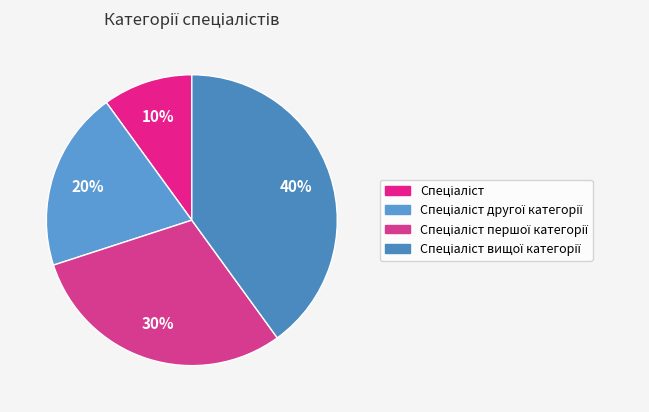

Is Спеціаліст the majority of the pie?

No